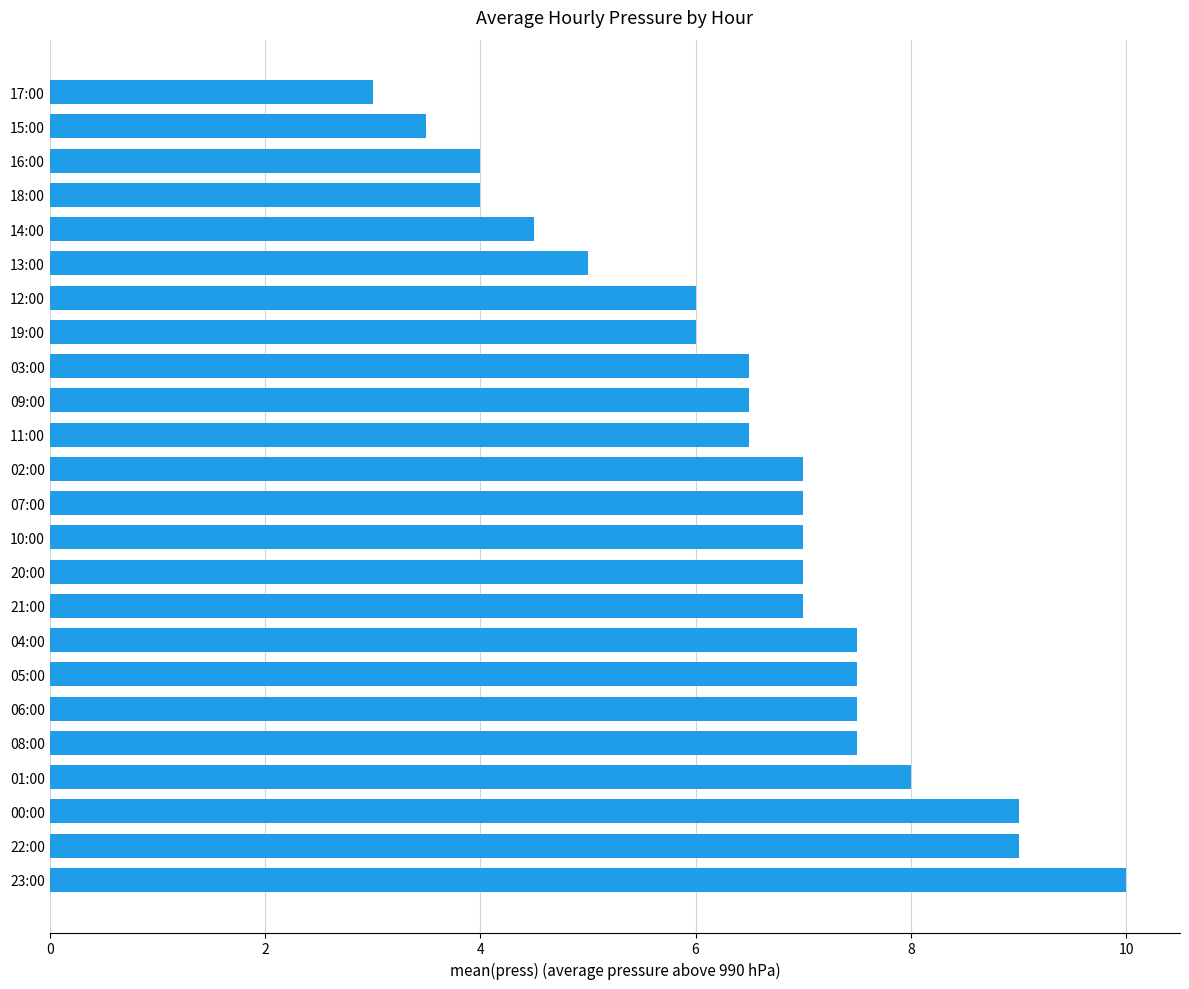

Does the chart contain stacked bars?

No